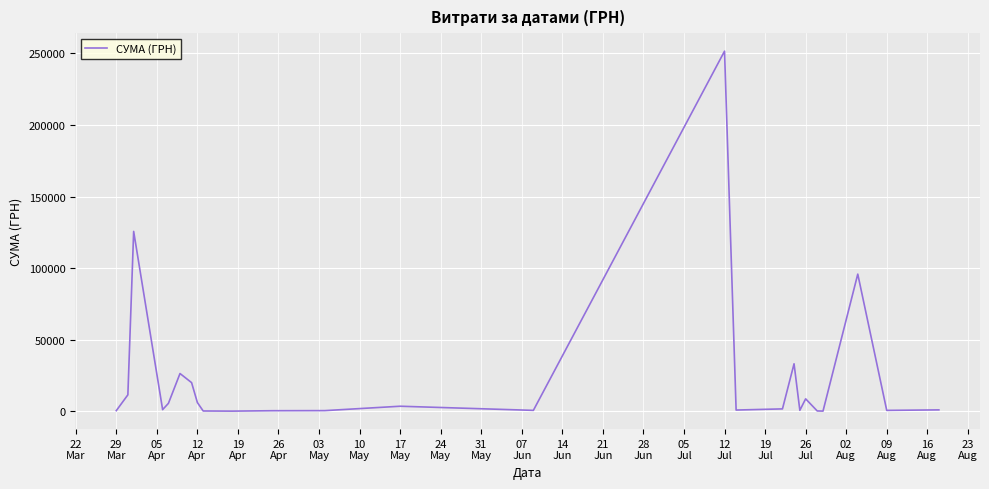

What is the greatest value displayed?

251569.3